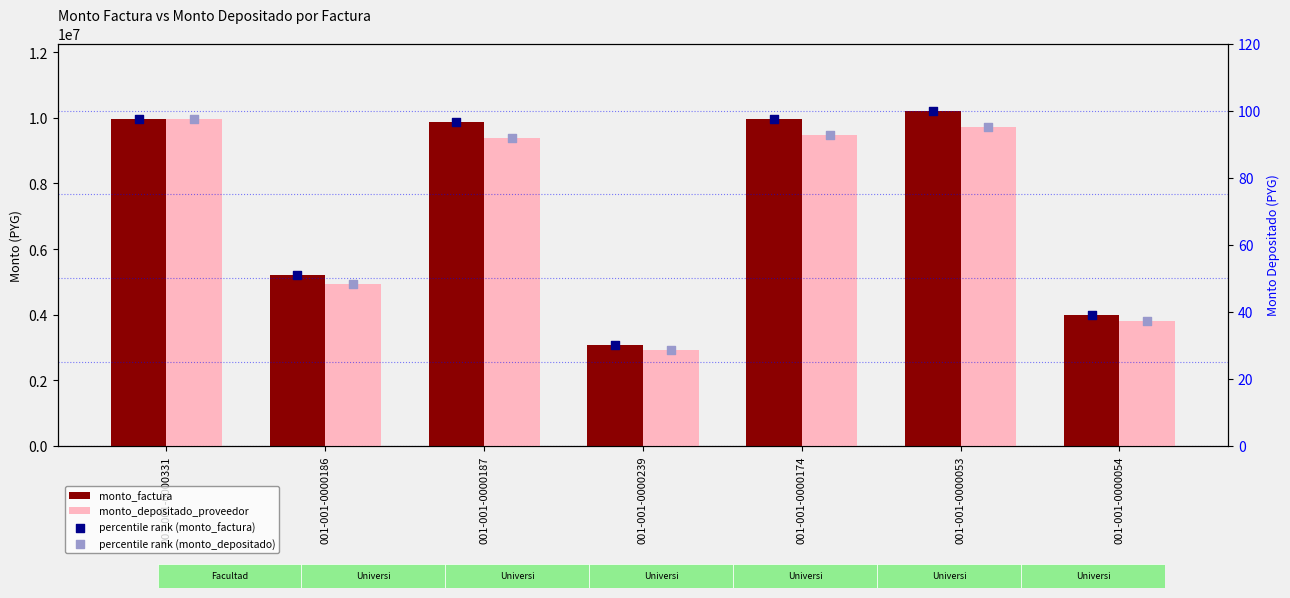

What is the total value across all series at 001-001-0000174?

19461234.3